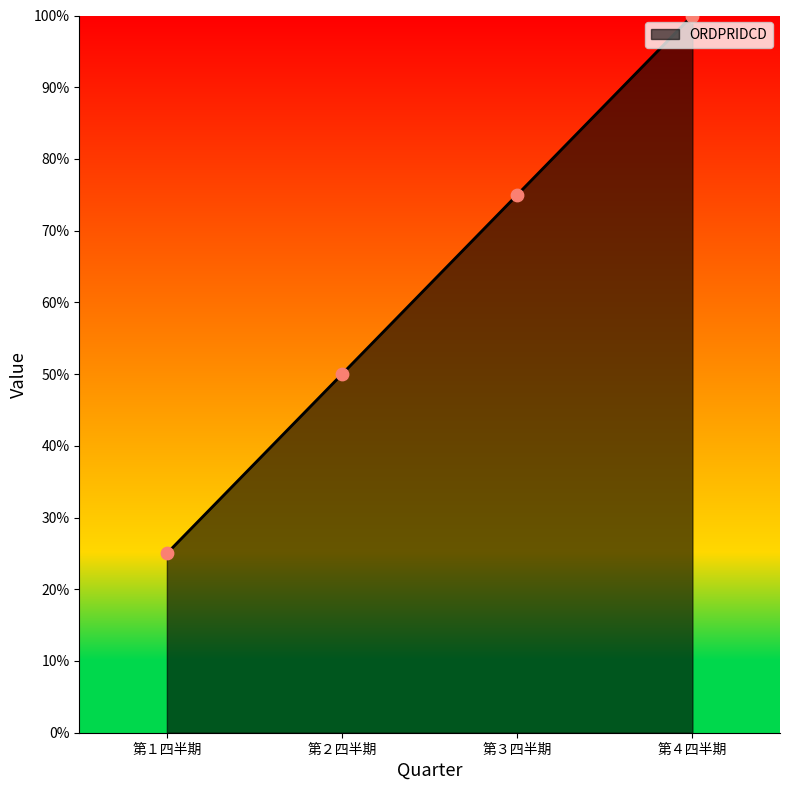

What is the change in value from 第１四半期 to 第３四半期?

+50